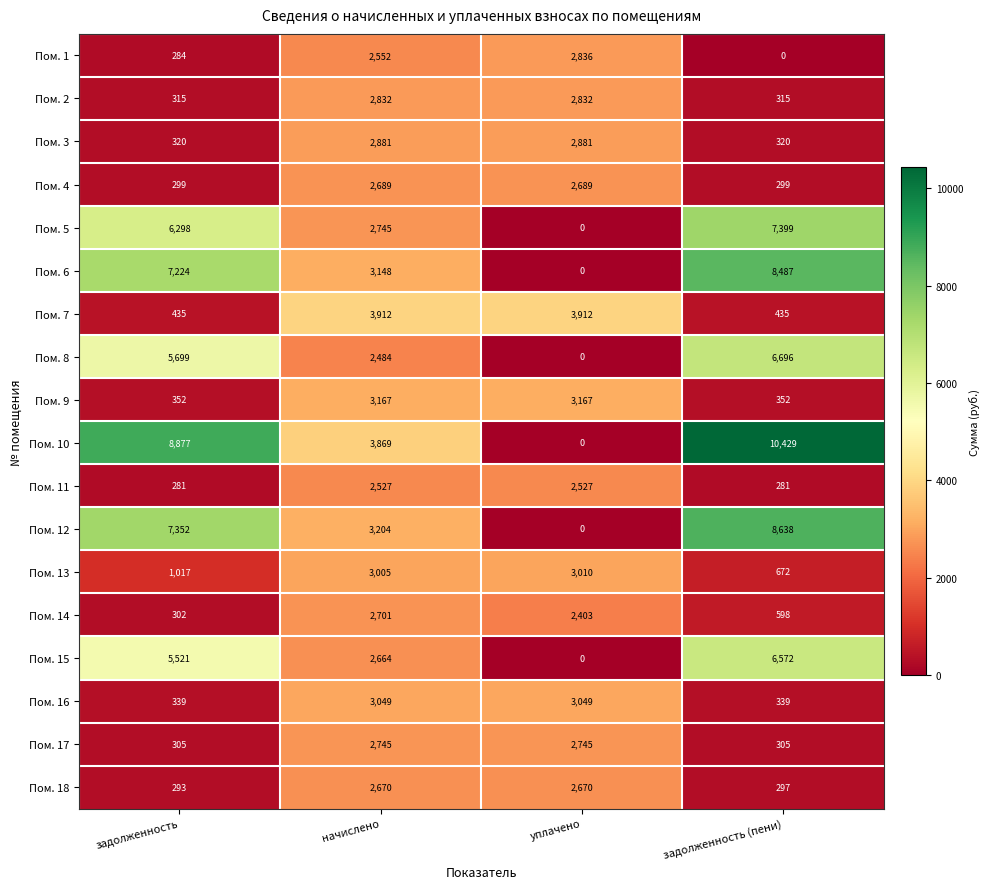

The value of Пом. 15 at задолженность is 3491. True or false?

False